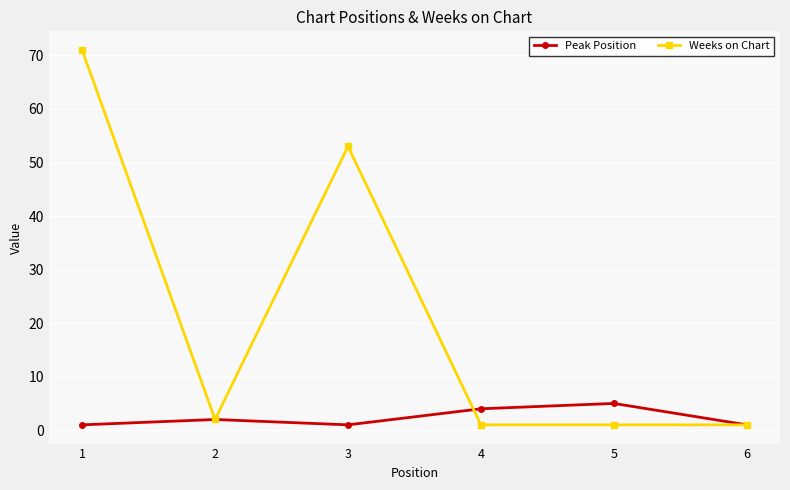

What is the approximate value of Peak Position at 2?

2